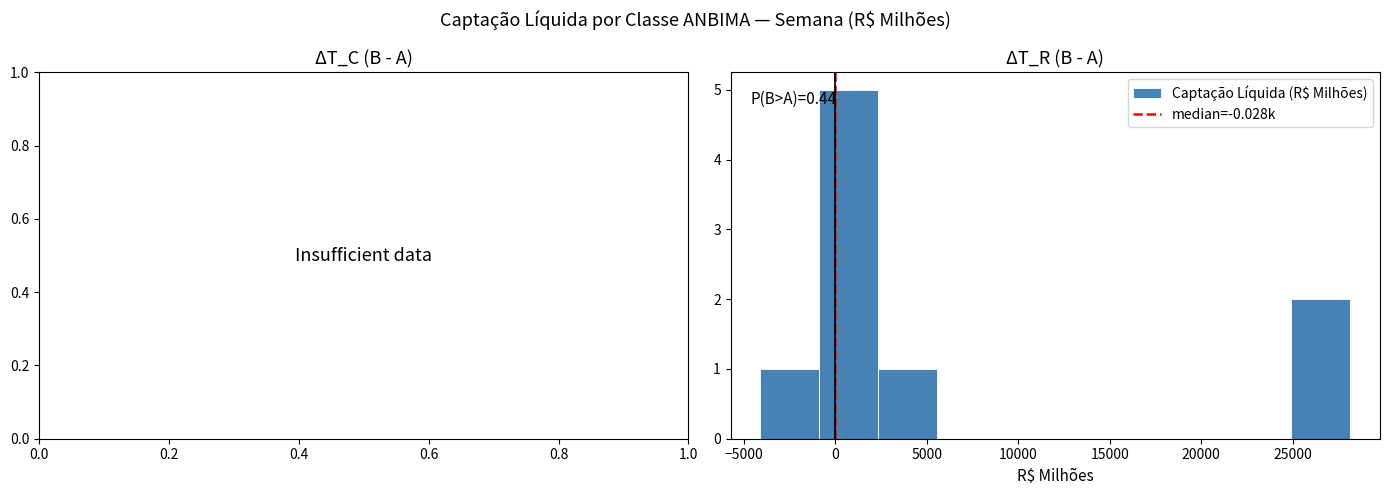

Over which range of the x-axis is the bar tallest?

-1000 to 2500